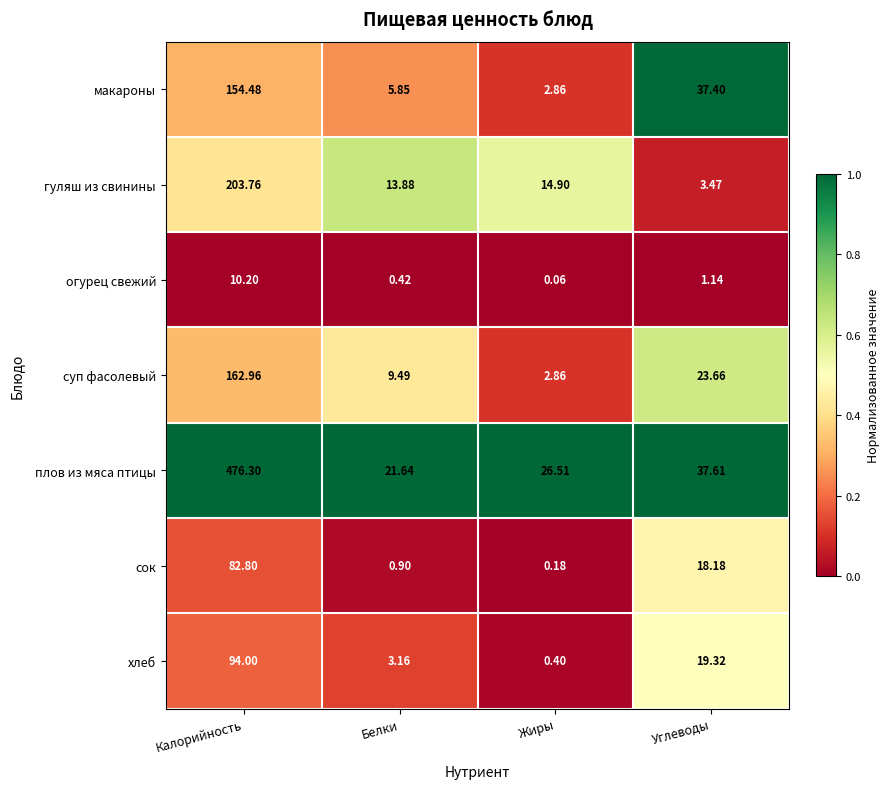

Between Калорийность and Углеводы, which series saw the biggest shift?

плов из мяса птицы